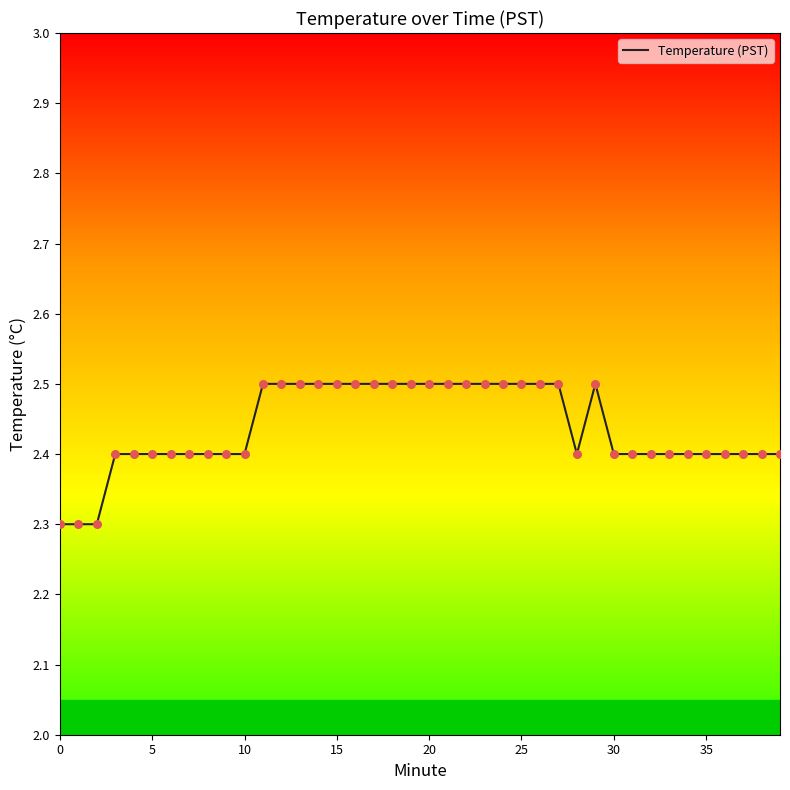

What is the greatest value displayed?

2.5